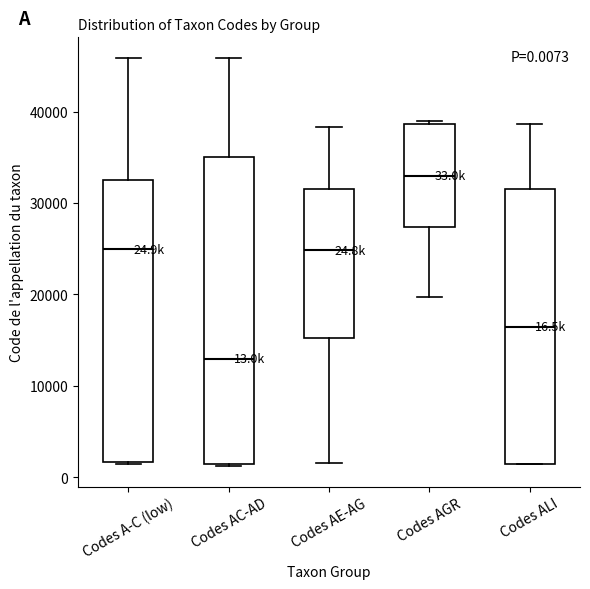

Which box's median line is the lowest?

Codes AC-AD